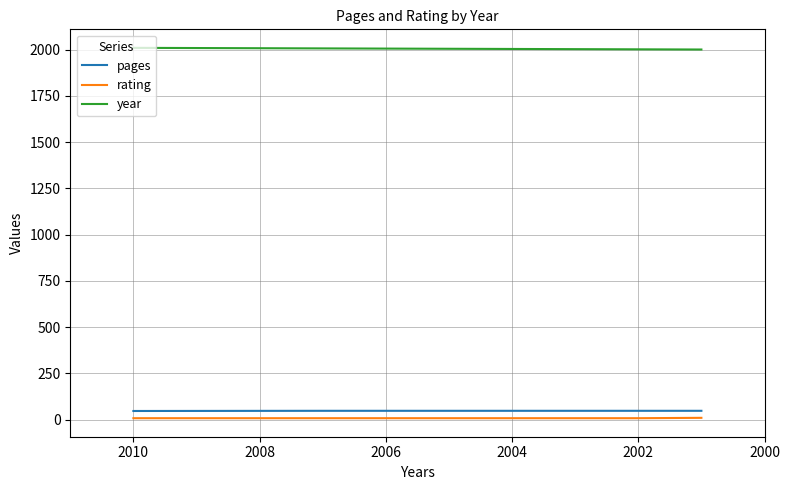

Between 2008 and 2010, which series saw the biggest shift?

year